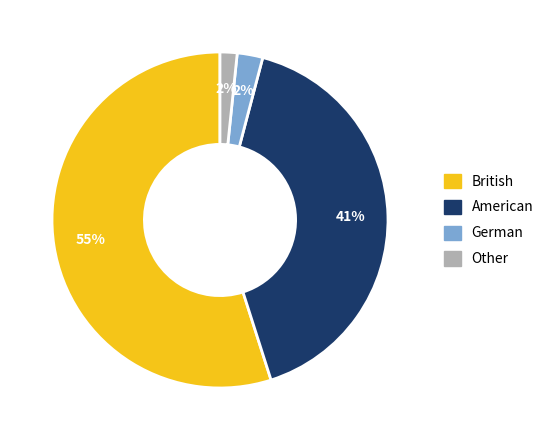

Which has a higher value, Other or British?

British